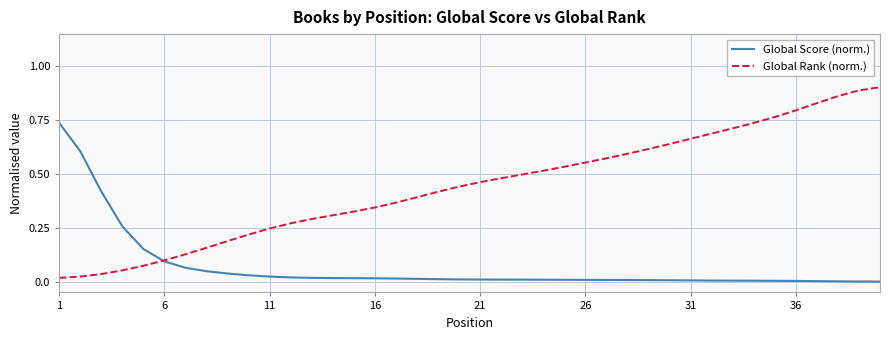

Rank the series by their average value, from highest to lowest.

Global Rank (norm.), Global Score (norm.)